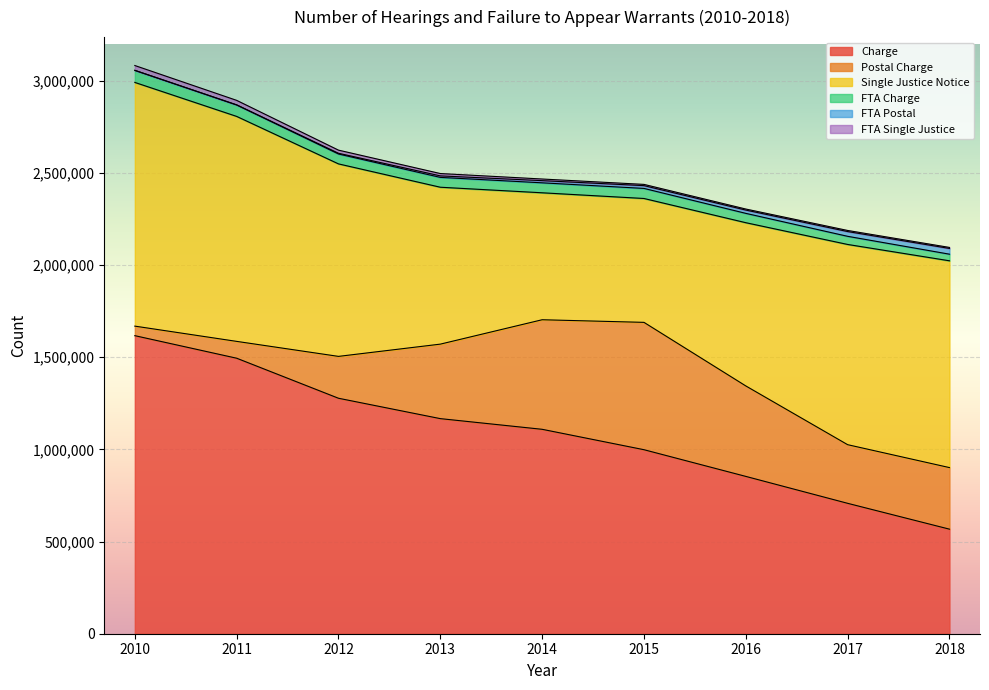

What is the sum of the Charge values at 2013 and 2010?

2784239